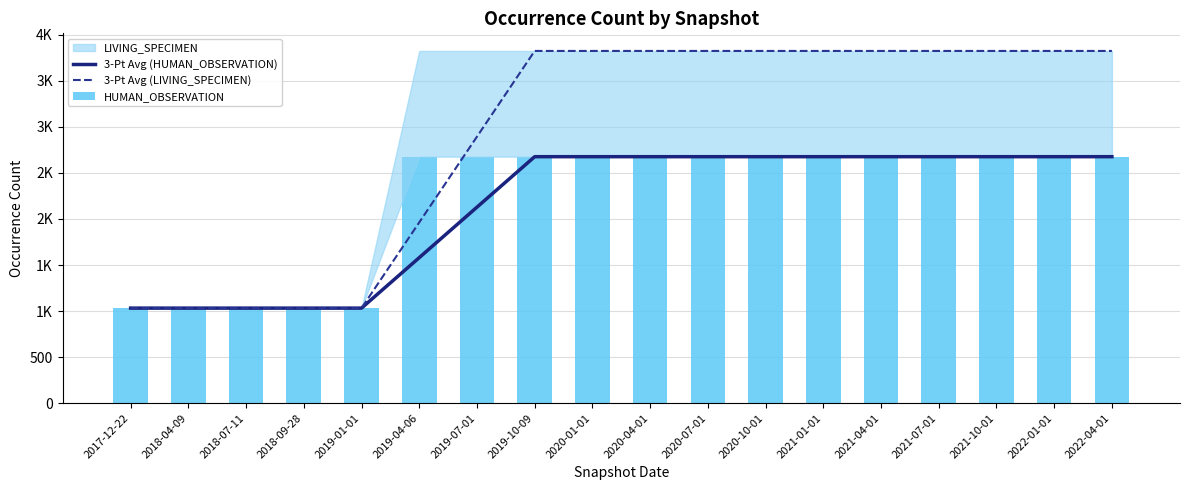

Between 2018-04-09 and 2020-04-01, which is larger?

2020-04-01